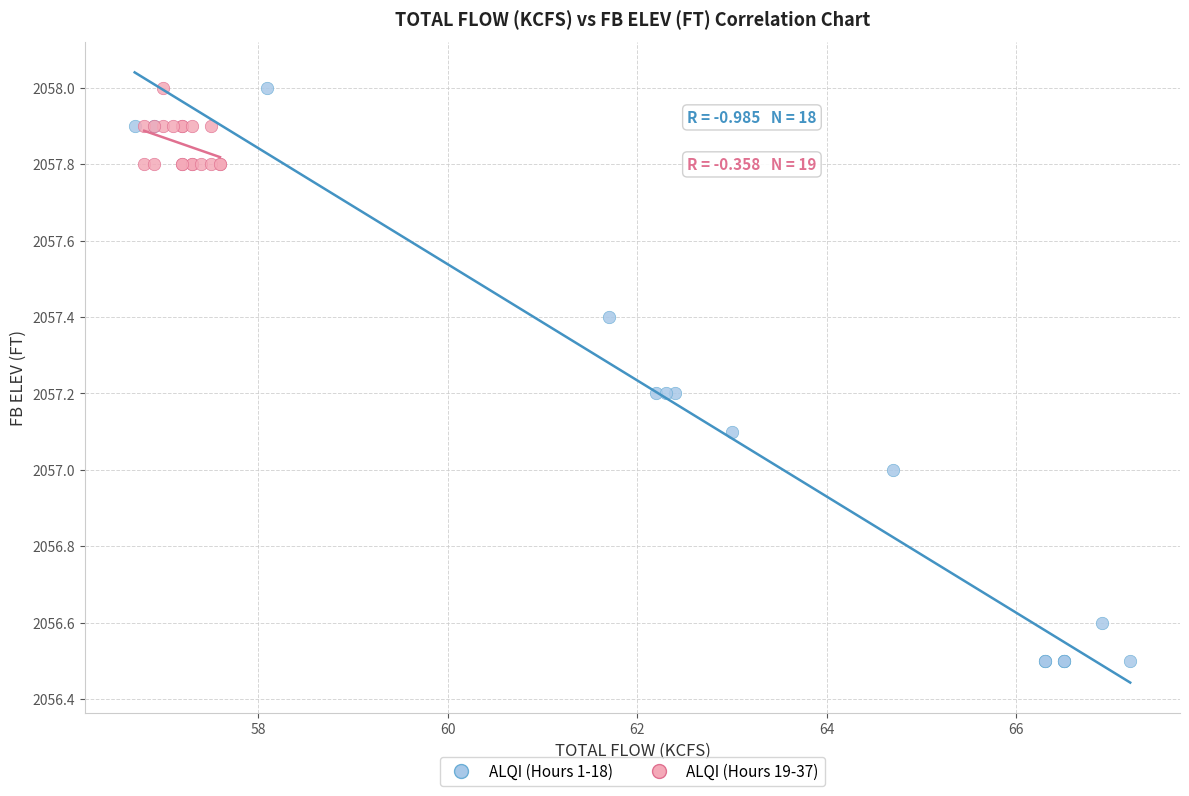

Which series reaches the minimum Y coordinate?

ALQI (Hours 1-18)